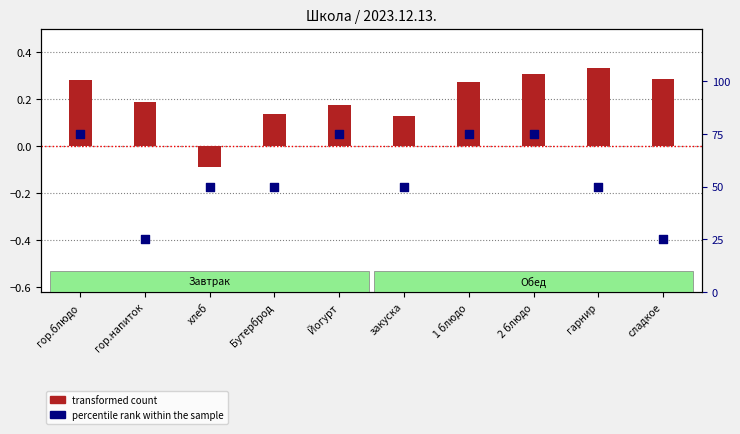

Which series has the largest total across all categories?

percentile rank within the sample